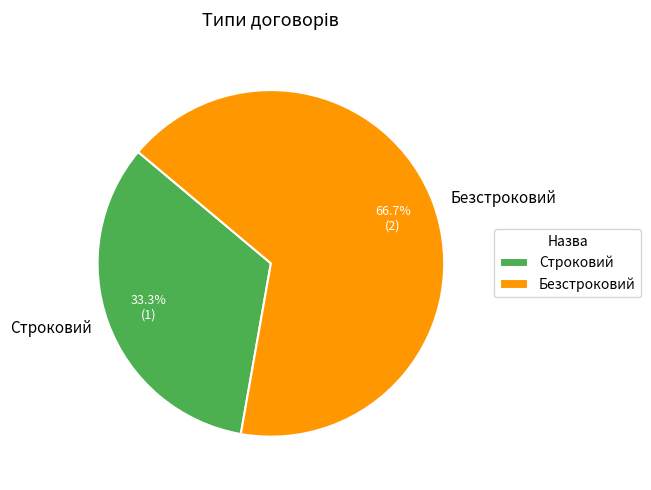

How many slices are in this pie chart?

2